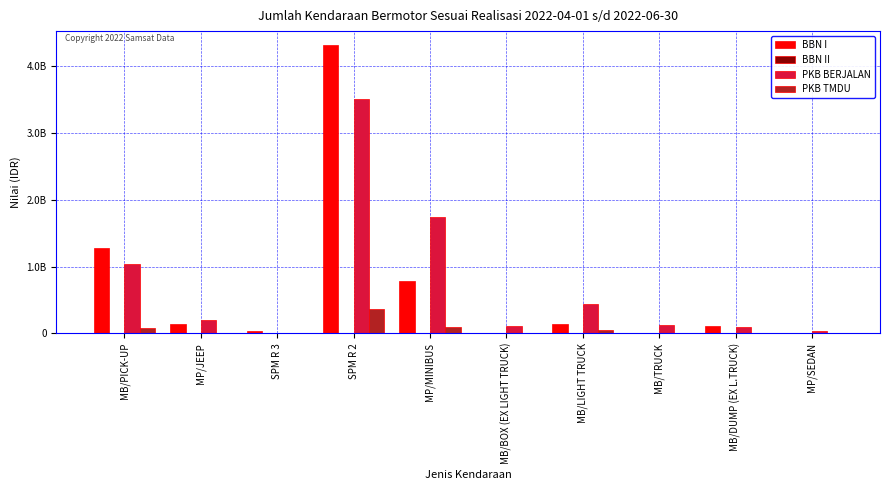

Does the chart contain stacked bars?

No